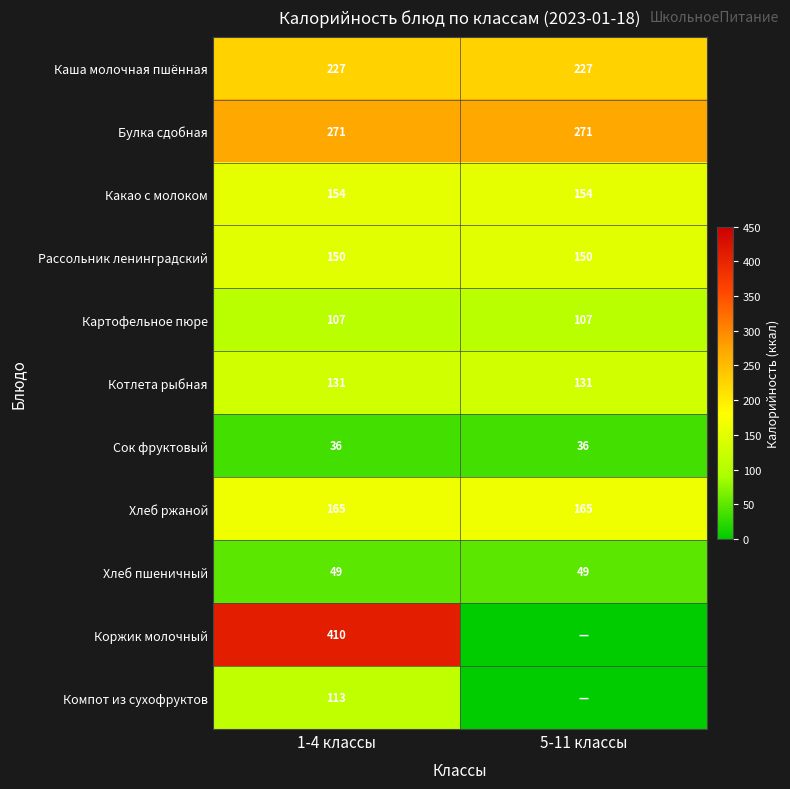

What is the highest value of the Котлета рыбная series?

131